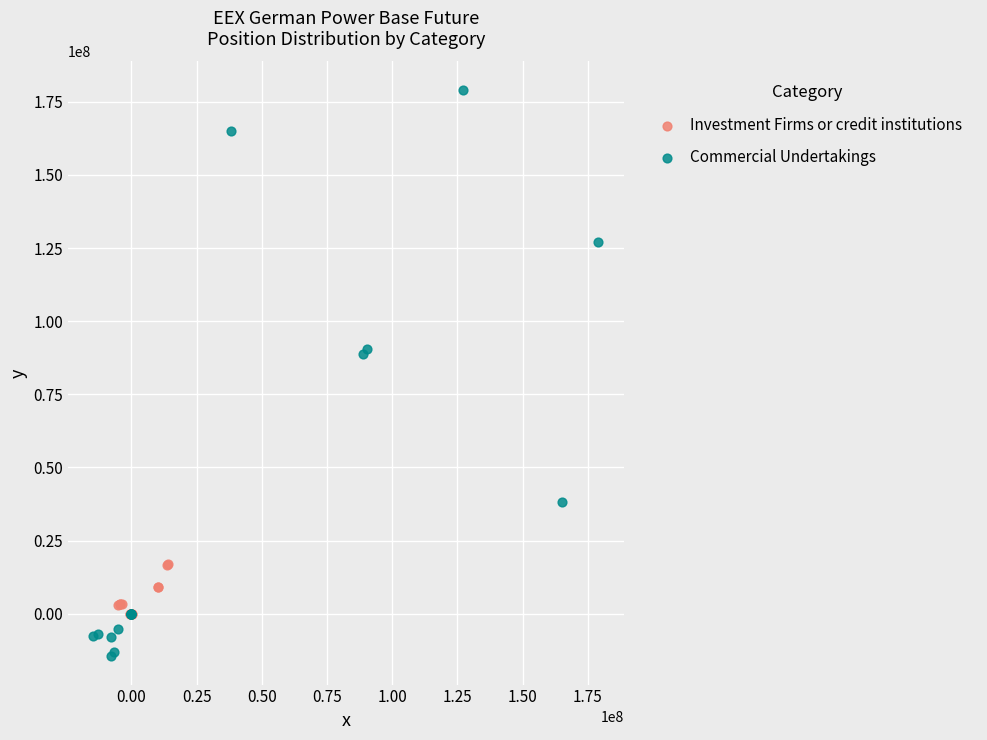

Which series has the largest Y range (max minus min)?

Commercial Undertakings